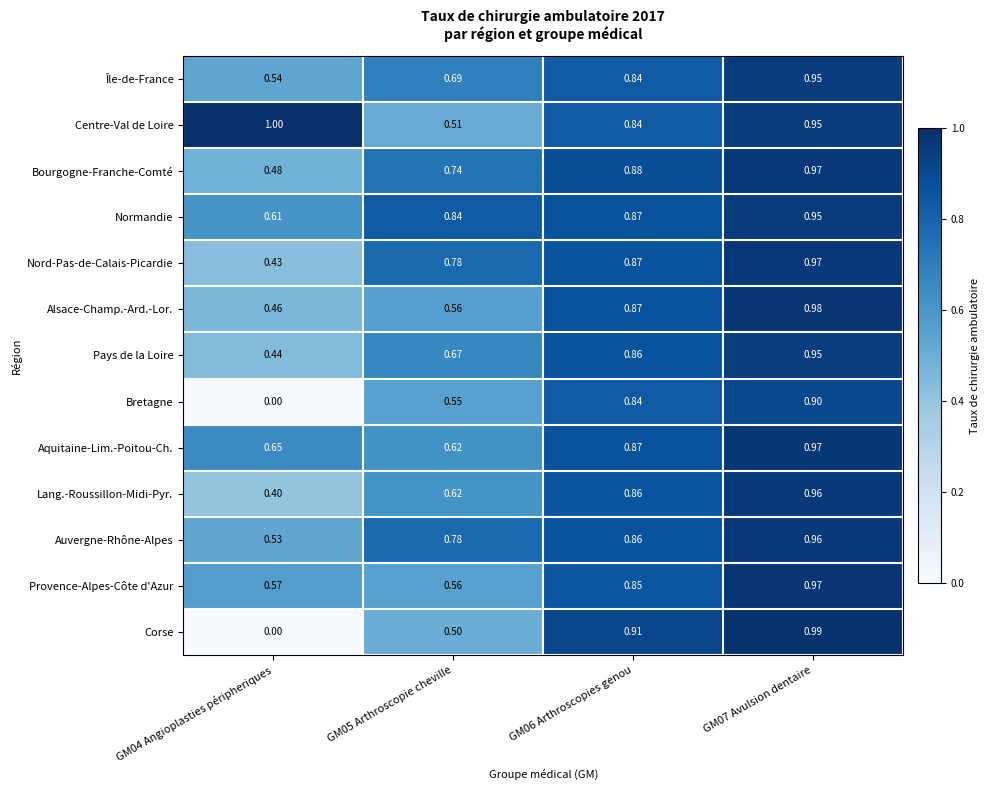

Which series changed the most between GM05 Arthroscopie cheville and GM07 Avulsion dentaire?

Corse